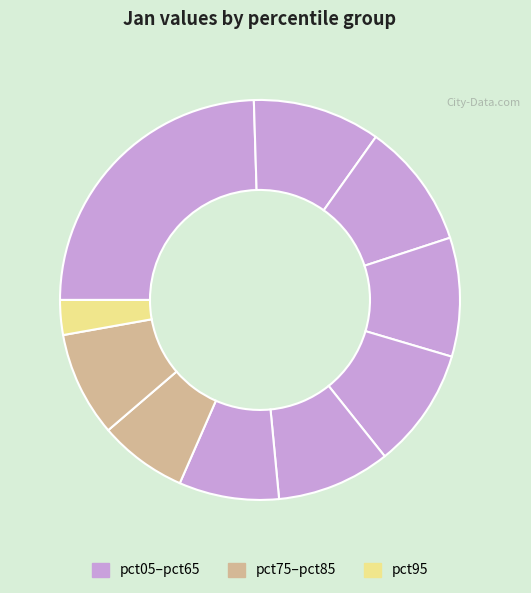

Rank the categories by value from highest to lowest.

pct05, pct15, pct25, pct45, pct35, pct55, pct85, pct65, pct75, pct95